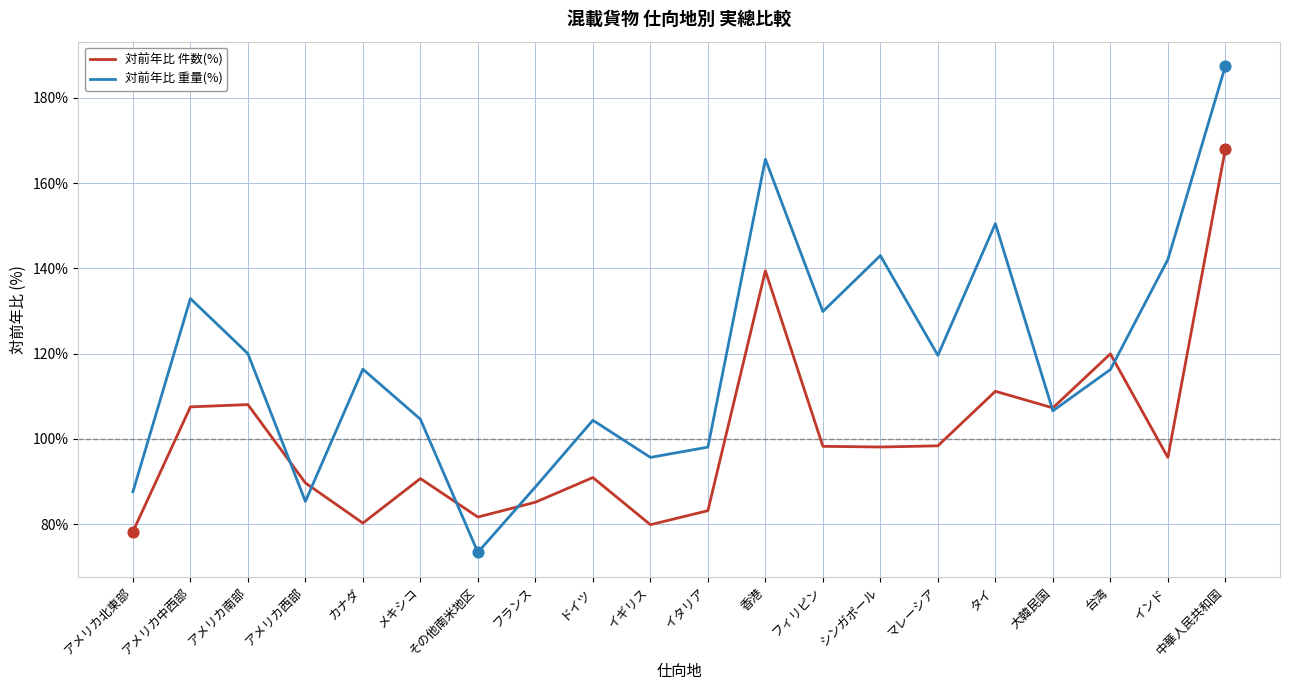

What is the total value across all series at アメリカ北東部?

165.8